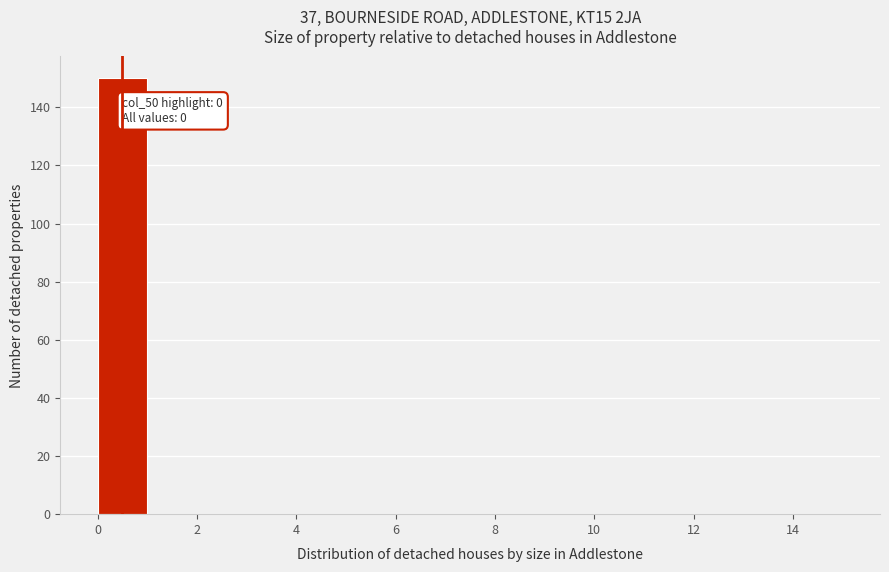

Over which range of the x-axis is the bar tallest?

0 to 1